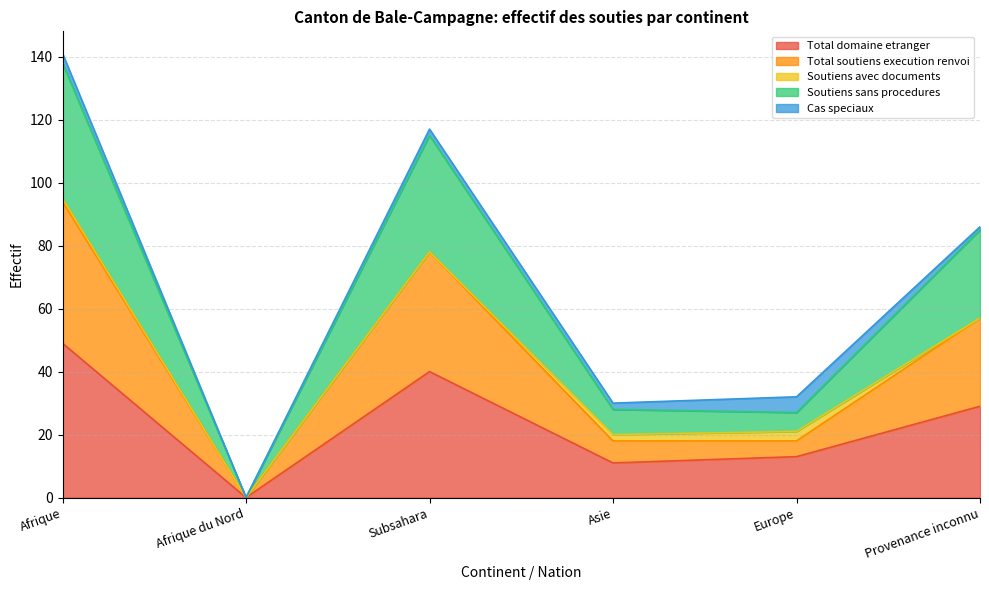

Is it true that Soutiens sans procedures equals 138 at Afrique?

True